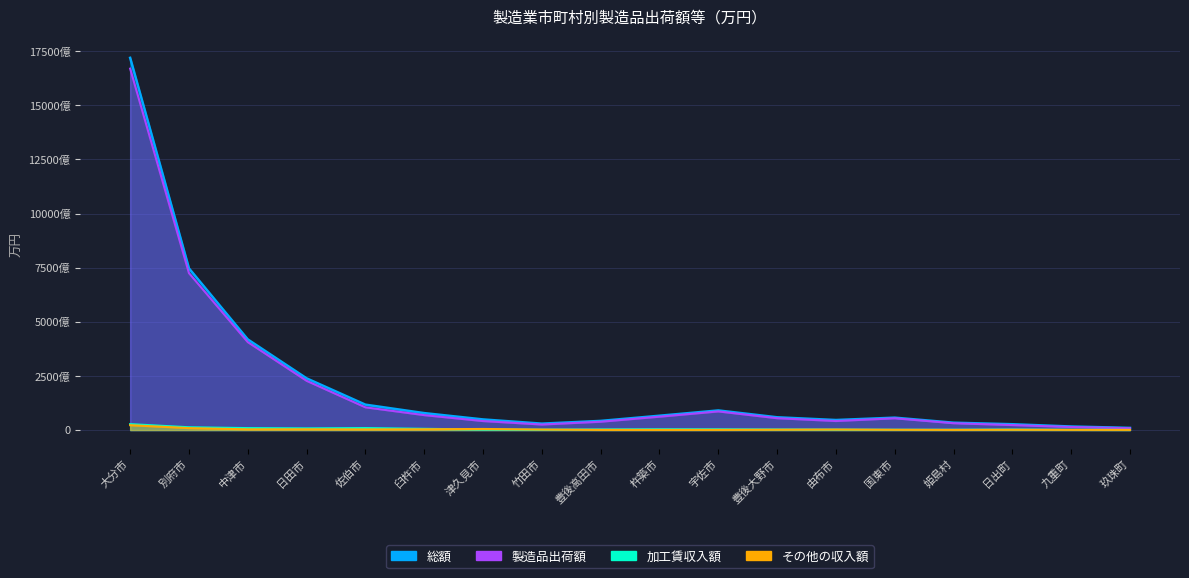

True or false: 総額 has more than 1 points higher than both neighbors.

True